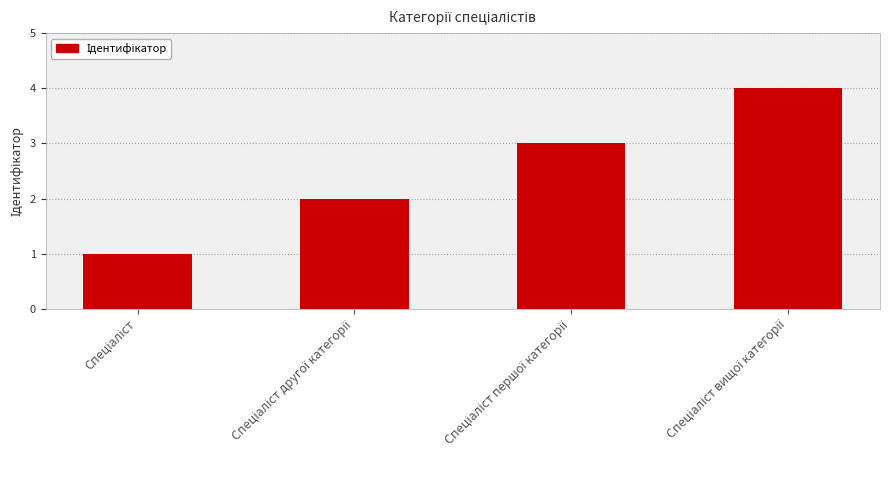

What is the difference between the maximum and minimum values?

3